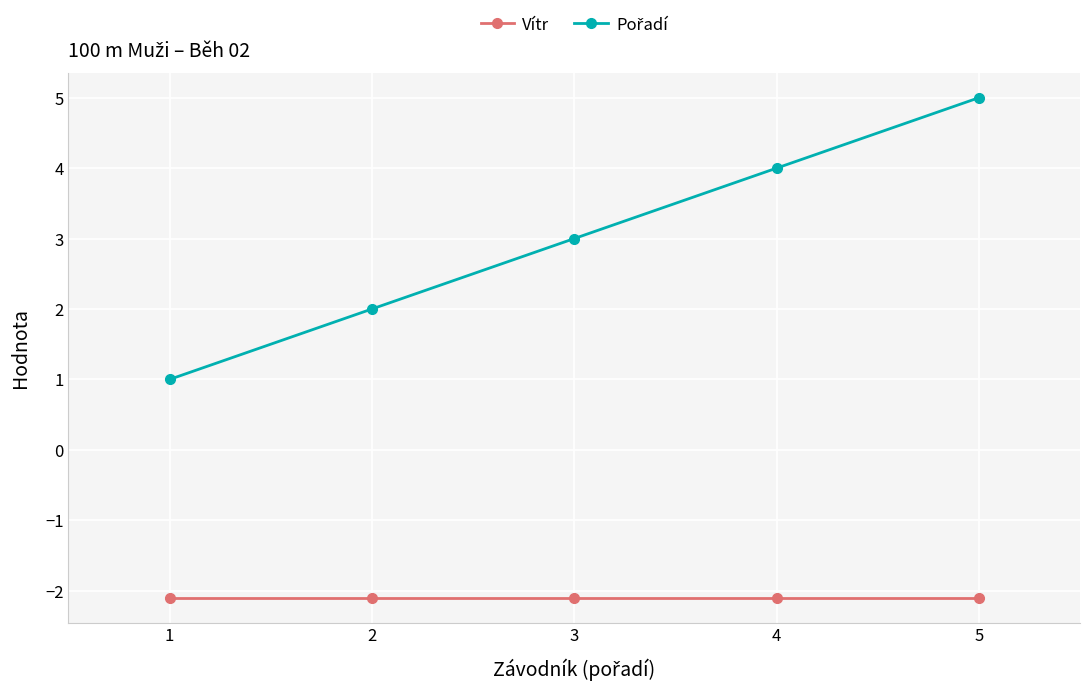

What is the spread (max minus min) of values at 5?

7.1